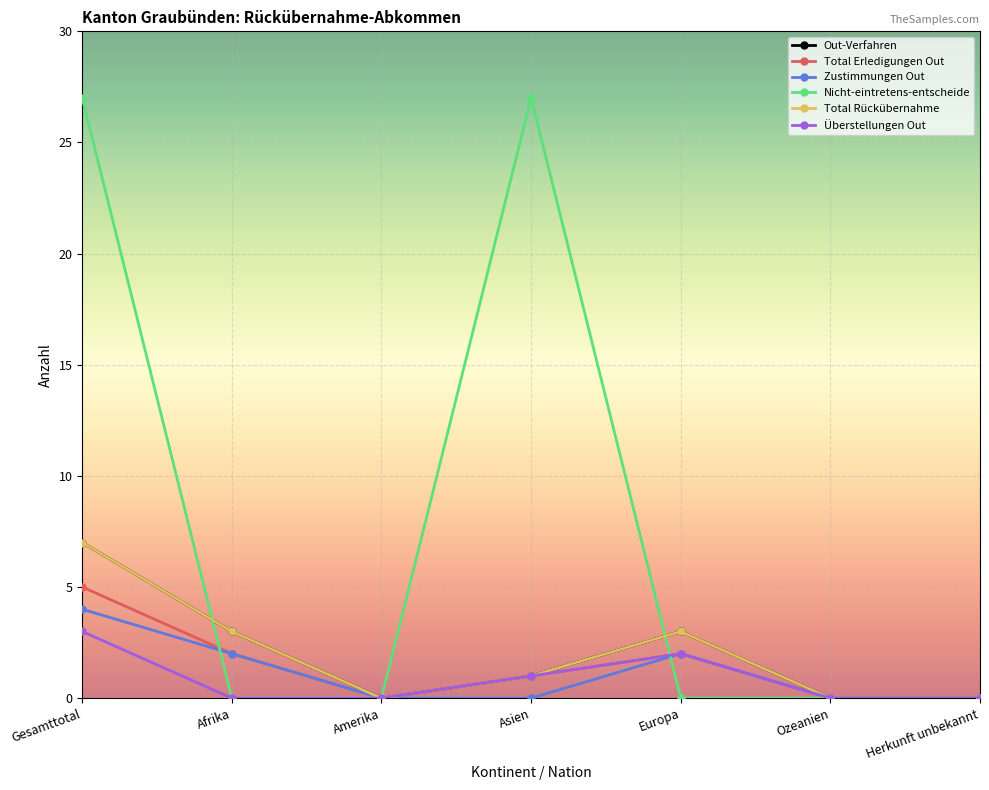

Which series ends up on top after the final intersection of Nicht-eintretens-entscheide and Total Rückübernahme?

Total Rückübernahme